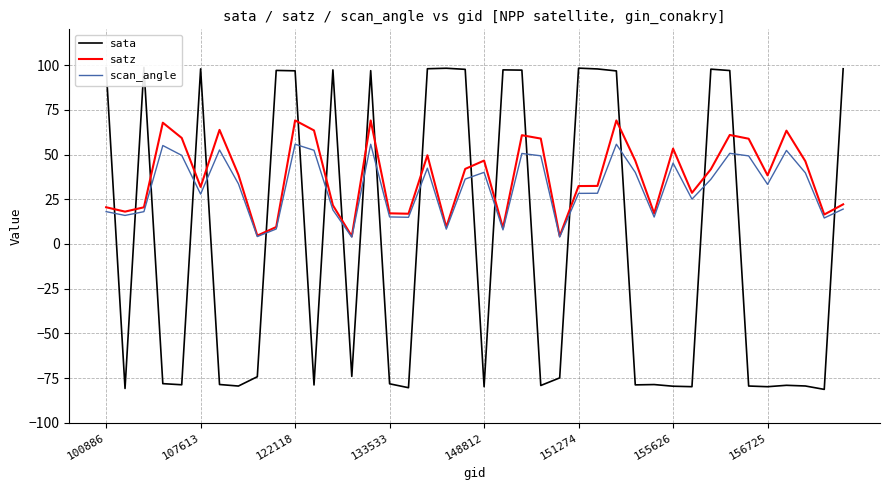

What is the value of the sata point at the 36th from the left?

-79.8